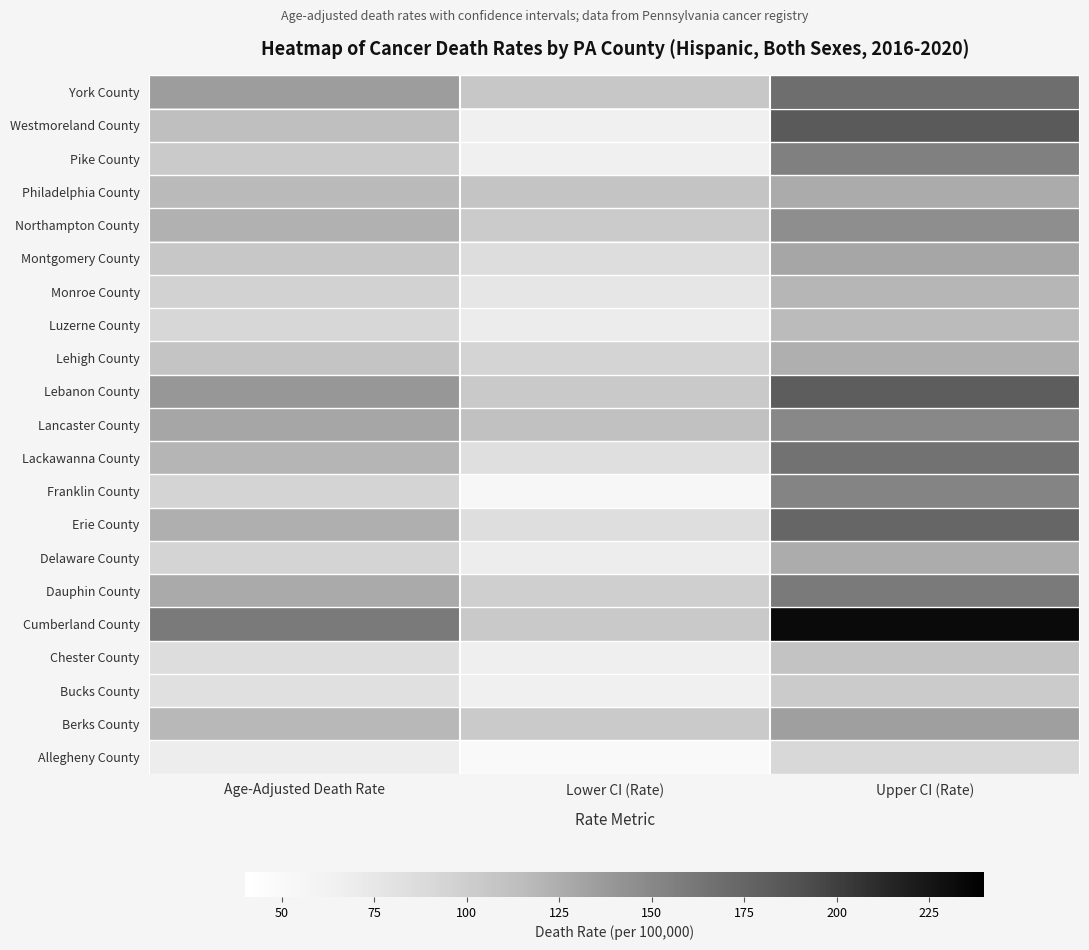

What is the spread (max minus min) of values at Lower CI (Rate)?

60.6